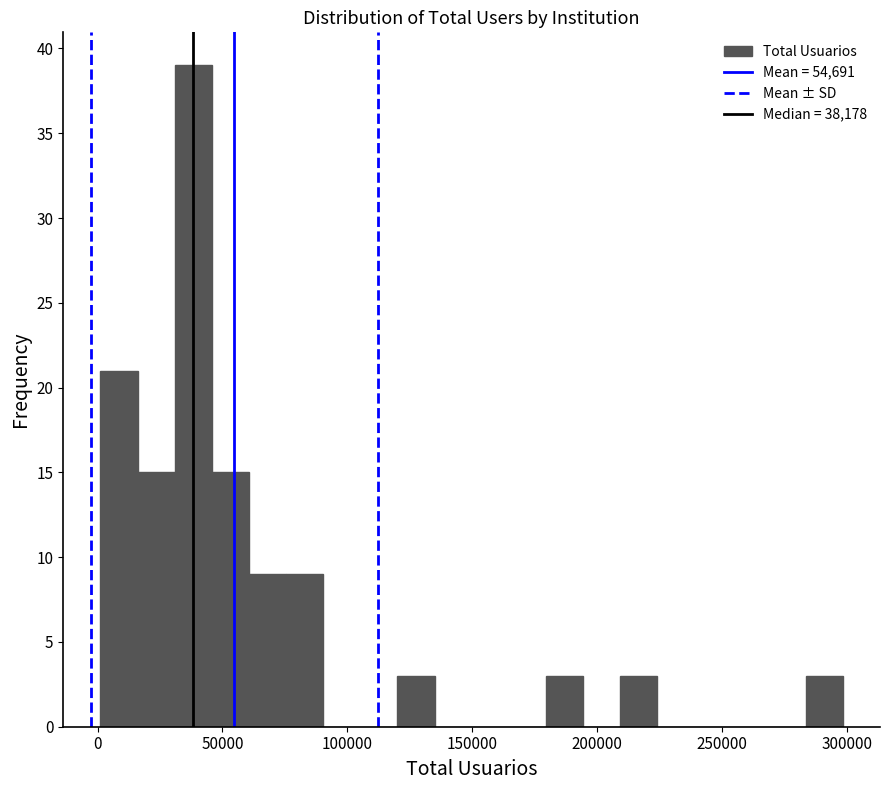

Read against the x-axis, roughly where is the centre of the tallest bar?

40000